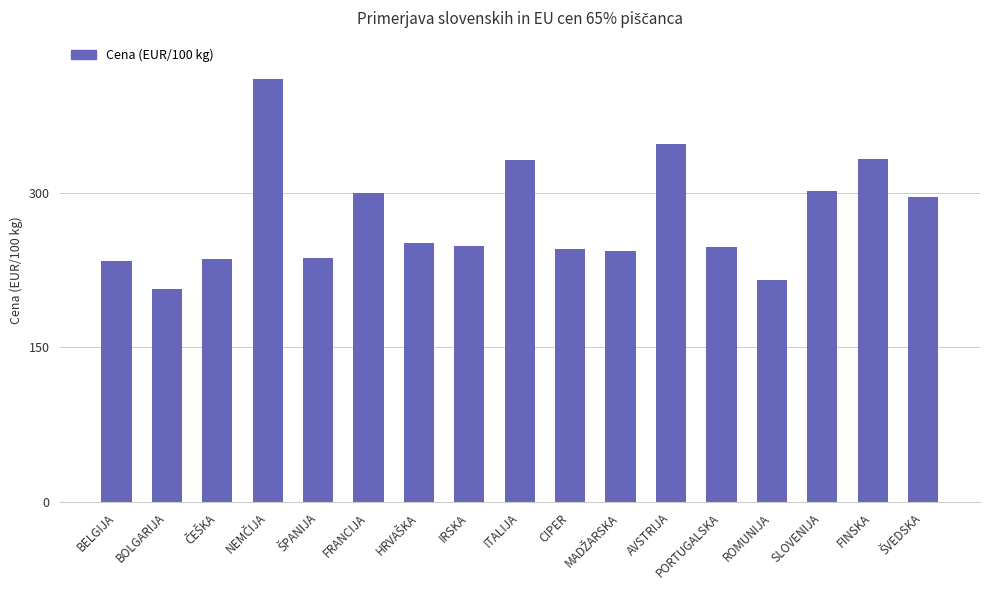

What position from the right is FRANCIJA?

12